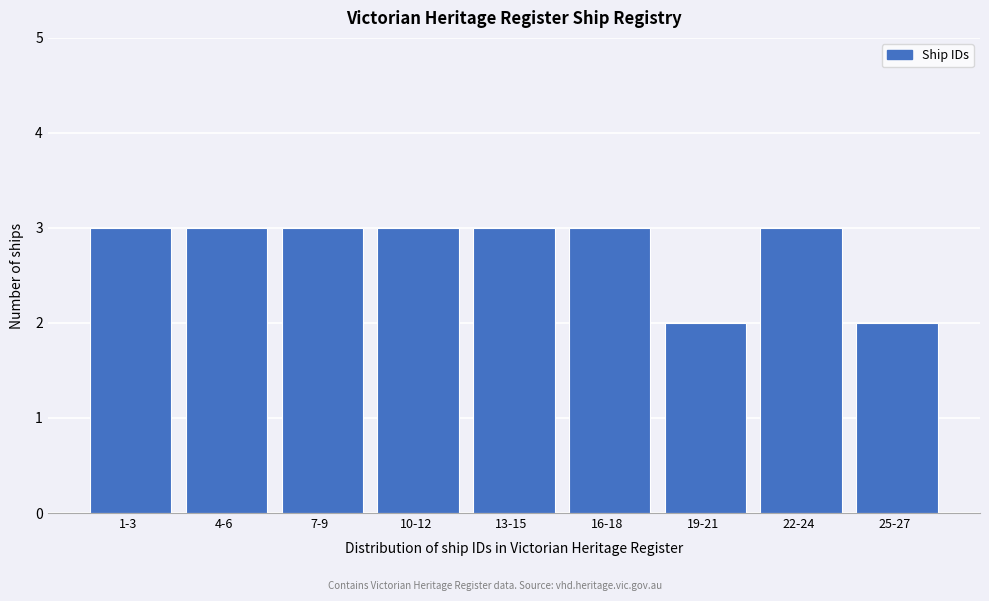

Reading right to left, extract all data points from this chart.

2	3	2	3	3	3	3	3	3